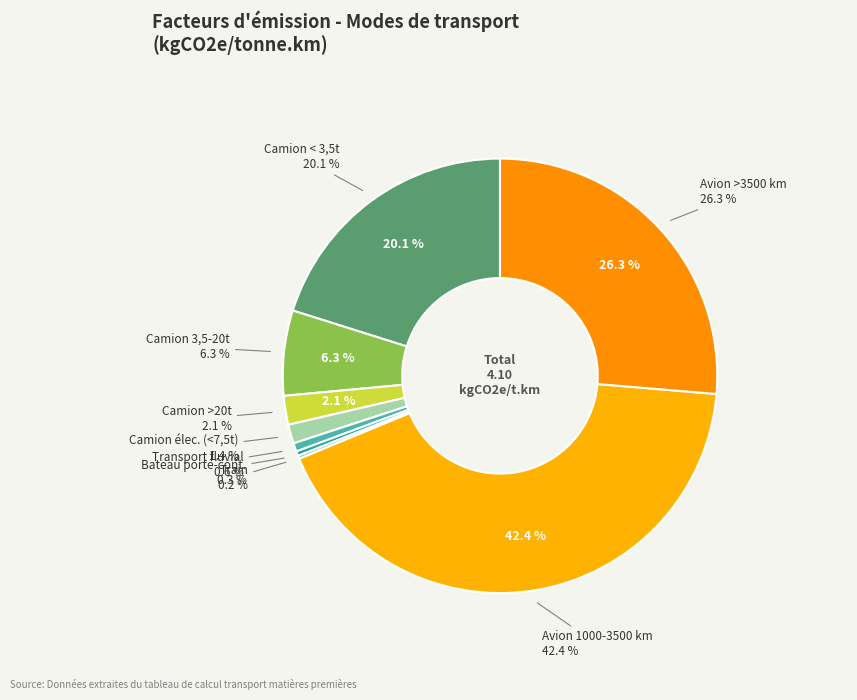

True or false: Avion cargo >3500 km accounts for 26% of the total.

True